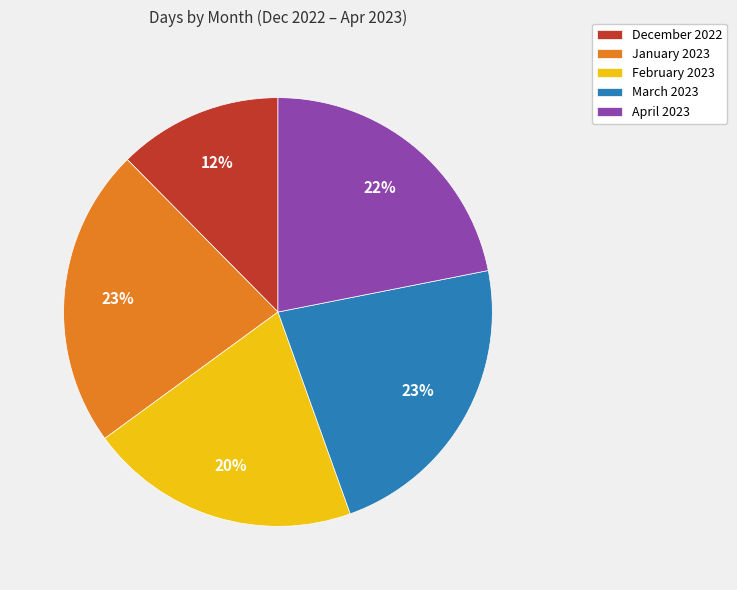

Which slice is the smallest?

December 2022